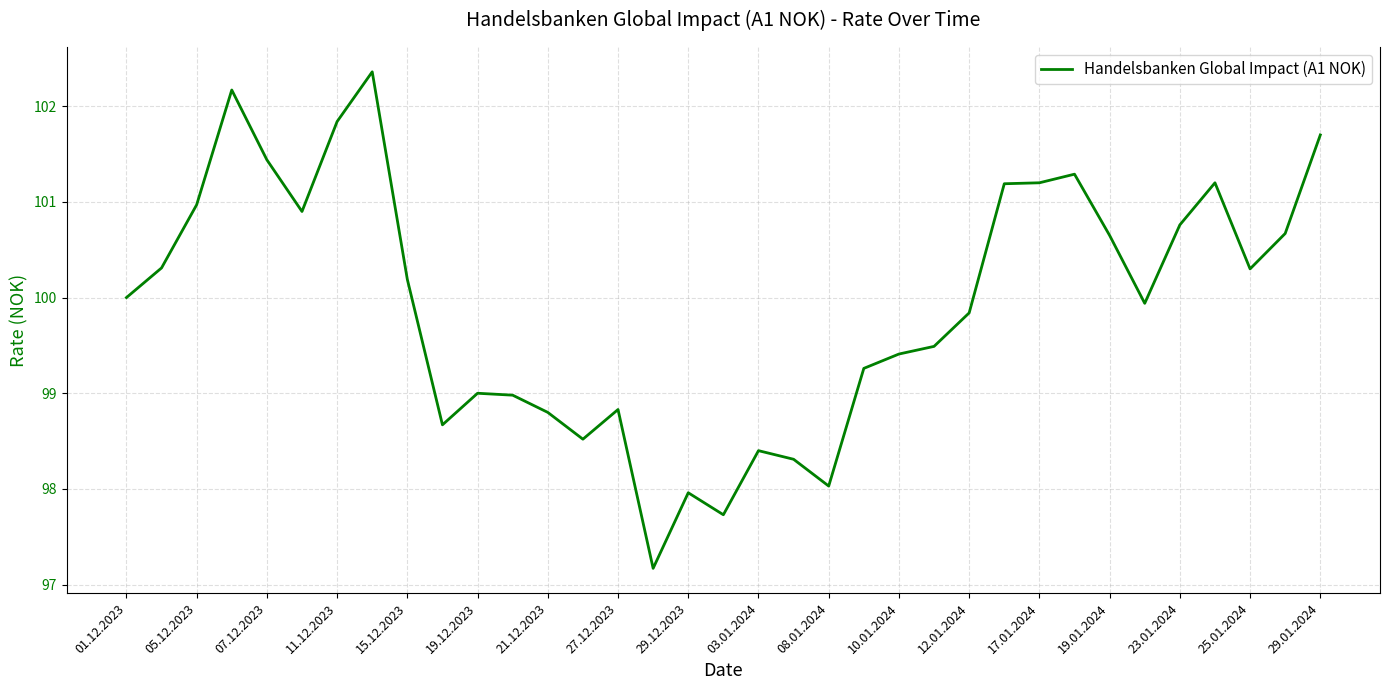

What is the smallest value displayed?

97.2